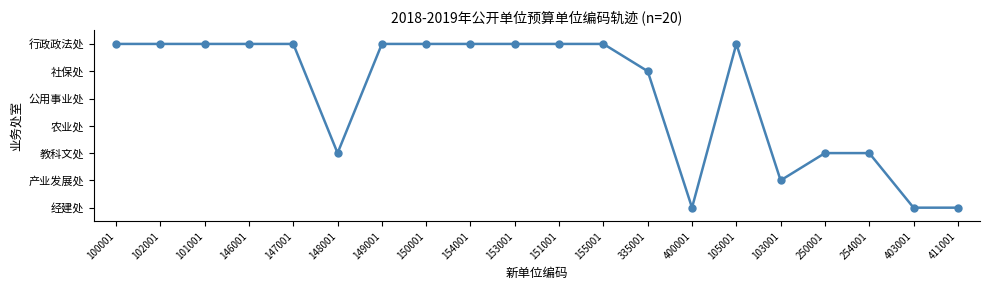

Does the chart have visible grid lines?

No